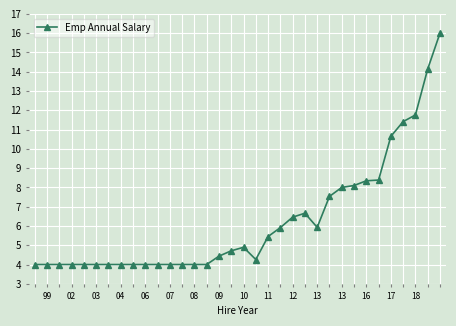

Count the number of data series in this chart.

1